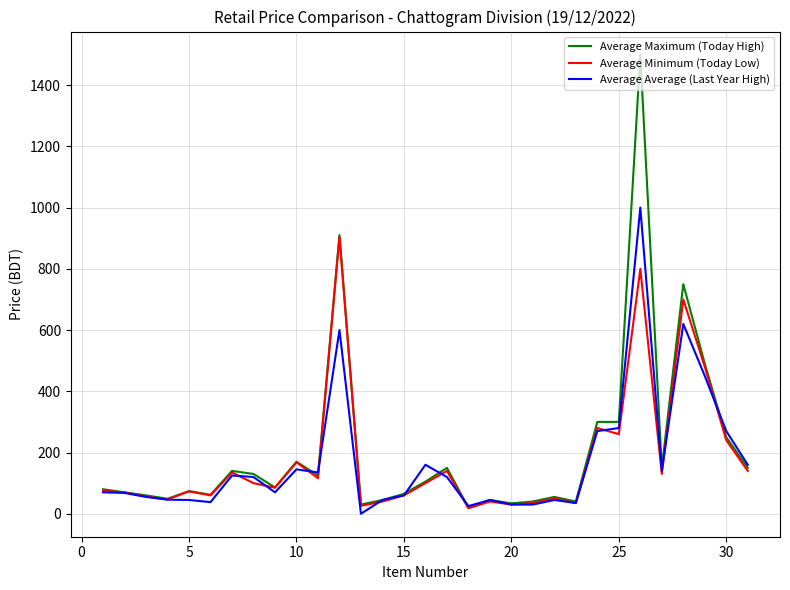

At how many categories does at least one series exceed 199?

7